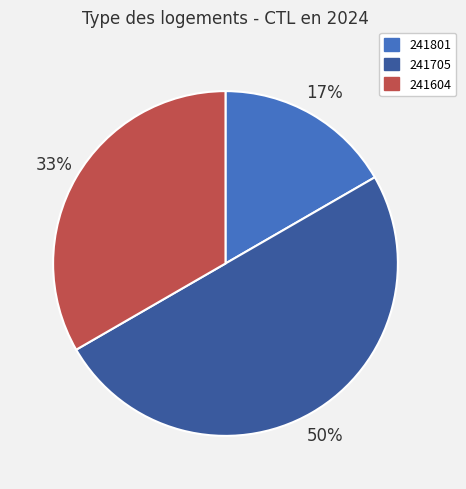

Does 241604 represent more than half of the total?

No